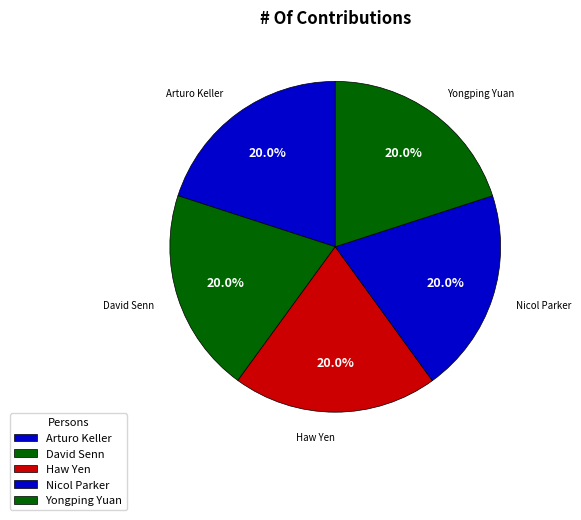

Combined, what portion of the pie is Haw Yen and Yongping Yuan?

40.0%